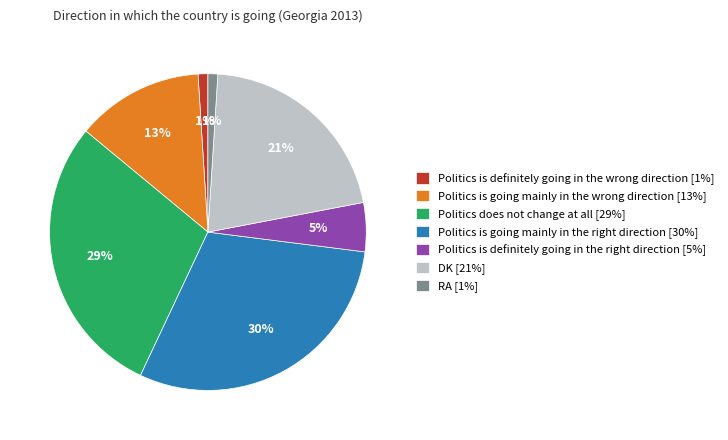

Does any single category account for the majority?

No